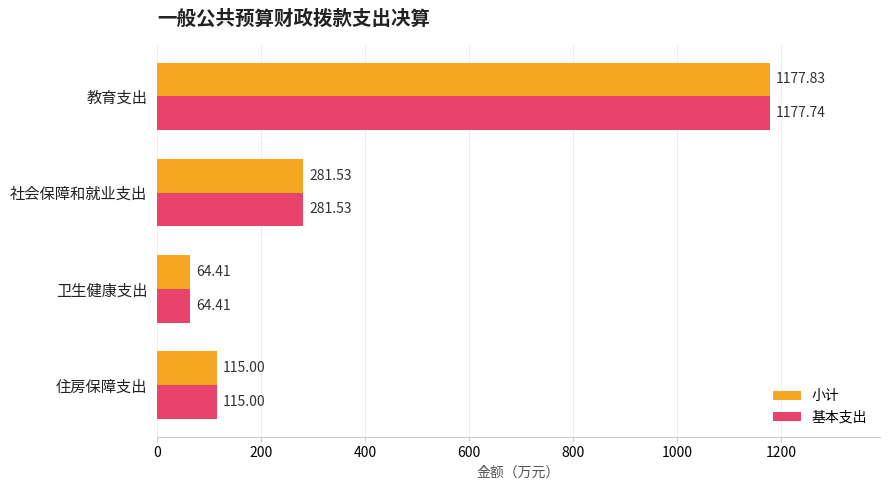

What are all the series names shown in the legend?

小计, 基本支出